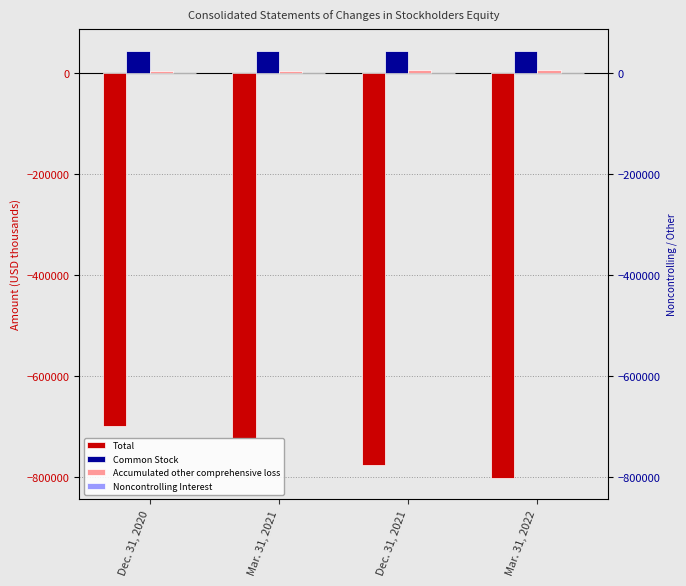

True or false: Total has a value of -971094 at Mar. 31, 2021.

False